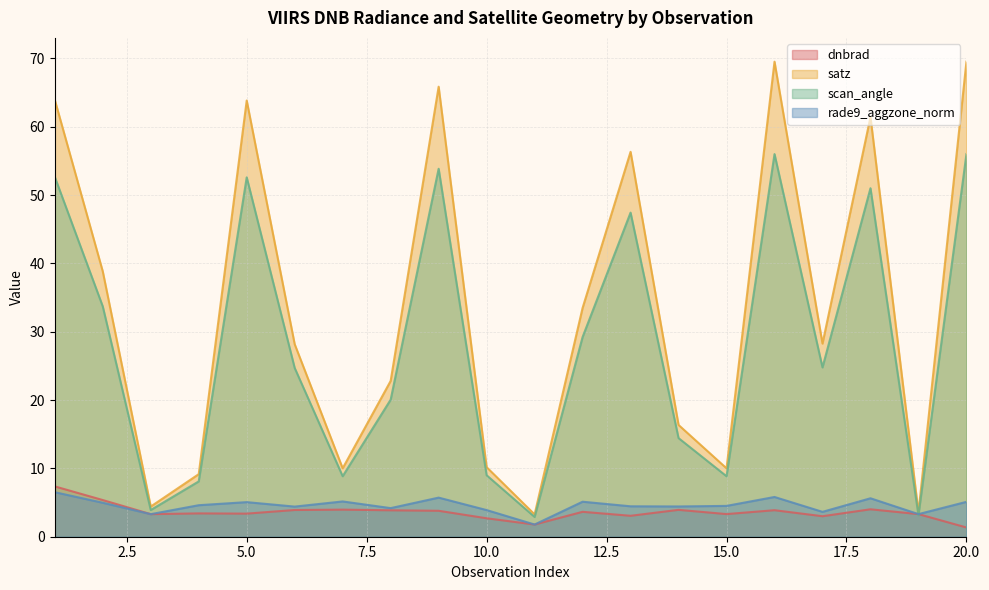

What is the average value of the rade9_aggzone_norm series?

4.6